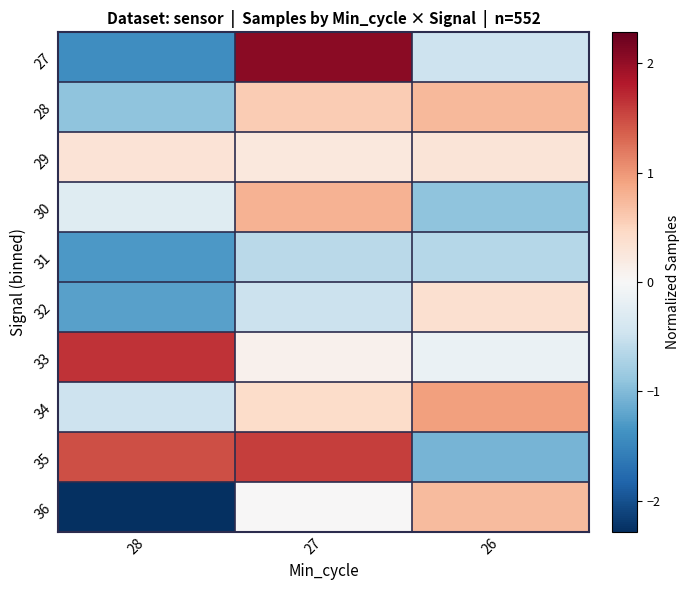

Count the number of data series in this chart.

10